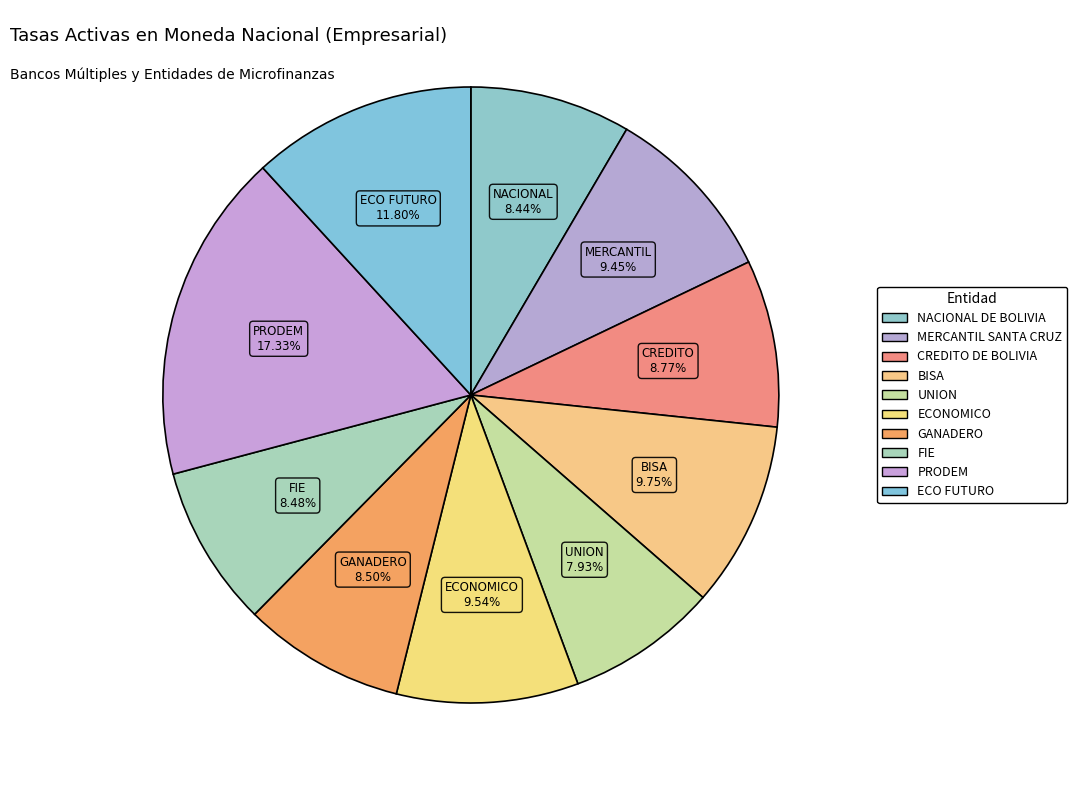

The NACIONAL DE BOLIVIA slice represents 1% of the pie. True or false?

False